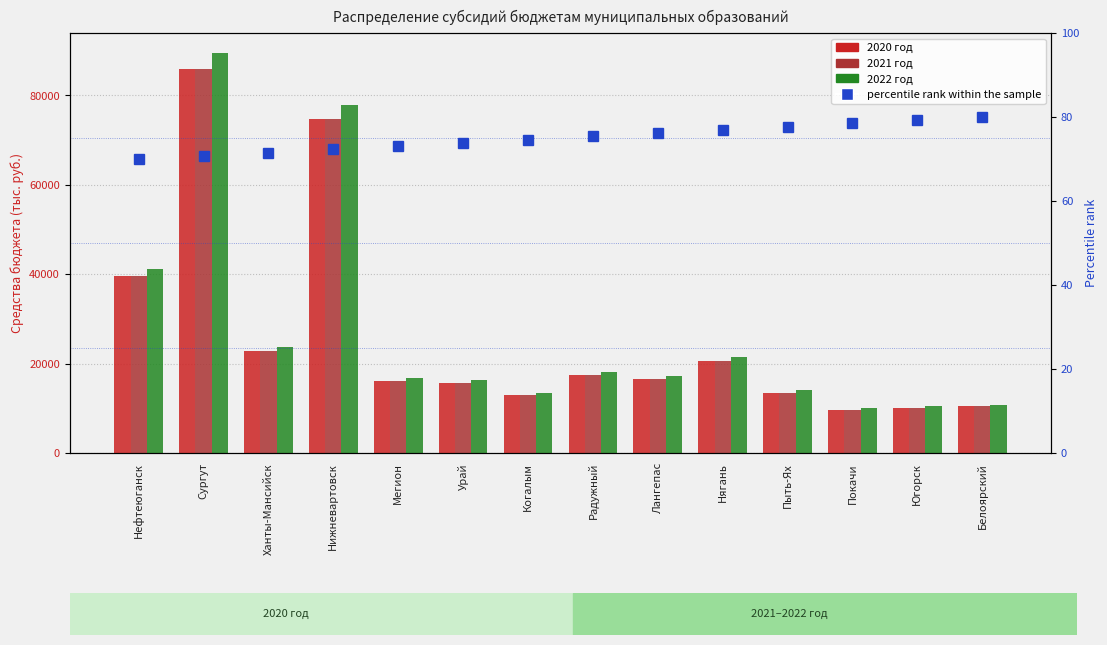

Count the number of categories in the chart.

14